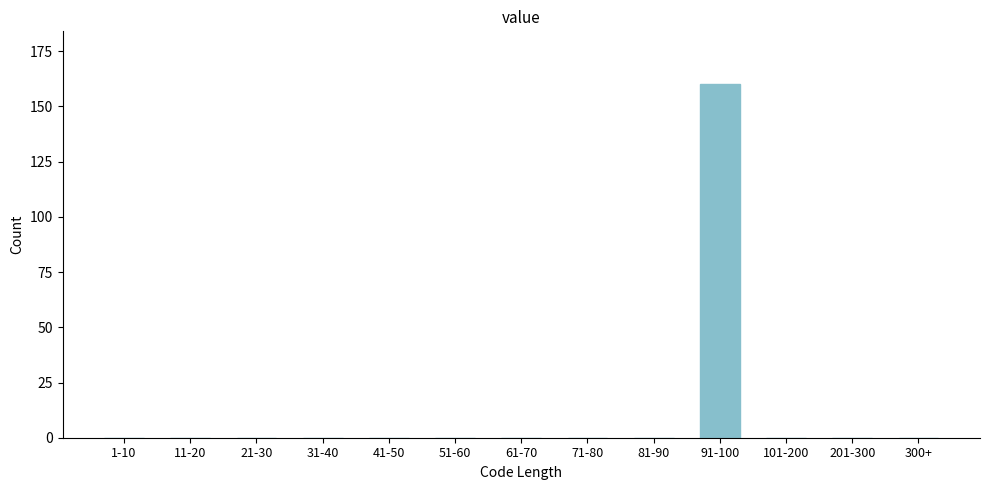

Reading right to left, what are all the values shown in this chart?

300+=0	201-300=0	101-200=0	91-100=160	81-90=0	71-80=0	61-70=0	51-60=0	41-50=0	31-40=0	21-30=0	11-20=0	1-10=0